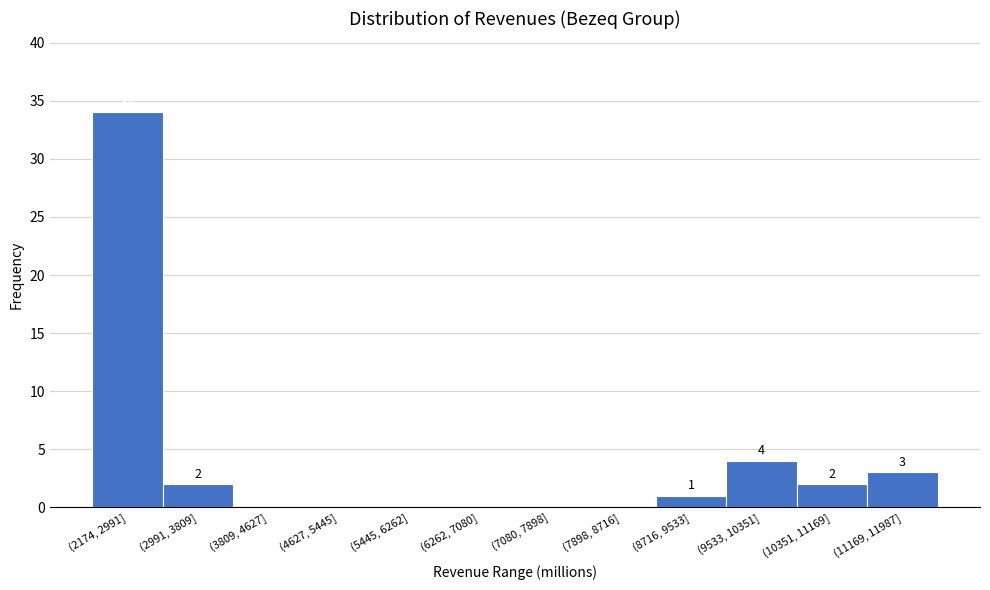

Reading left to right, transcribe all the data shown in this chart.

(2174, 2991]=34	(2991, 3809]=2	(3809, 4627]=0	(4627, 5445]=0	(5445, 6262]=0	(6262, 7080]=0	(7080, 7898]=0	(7898, 8716]=0	(8716, 9533]=1	(9533, 10351]=4	(10351, 11169]=2	(11169, 11987]=3